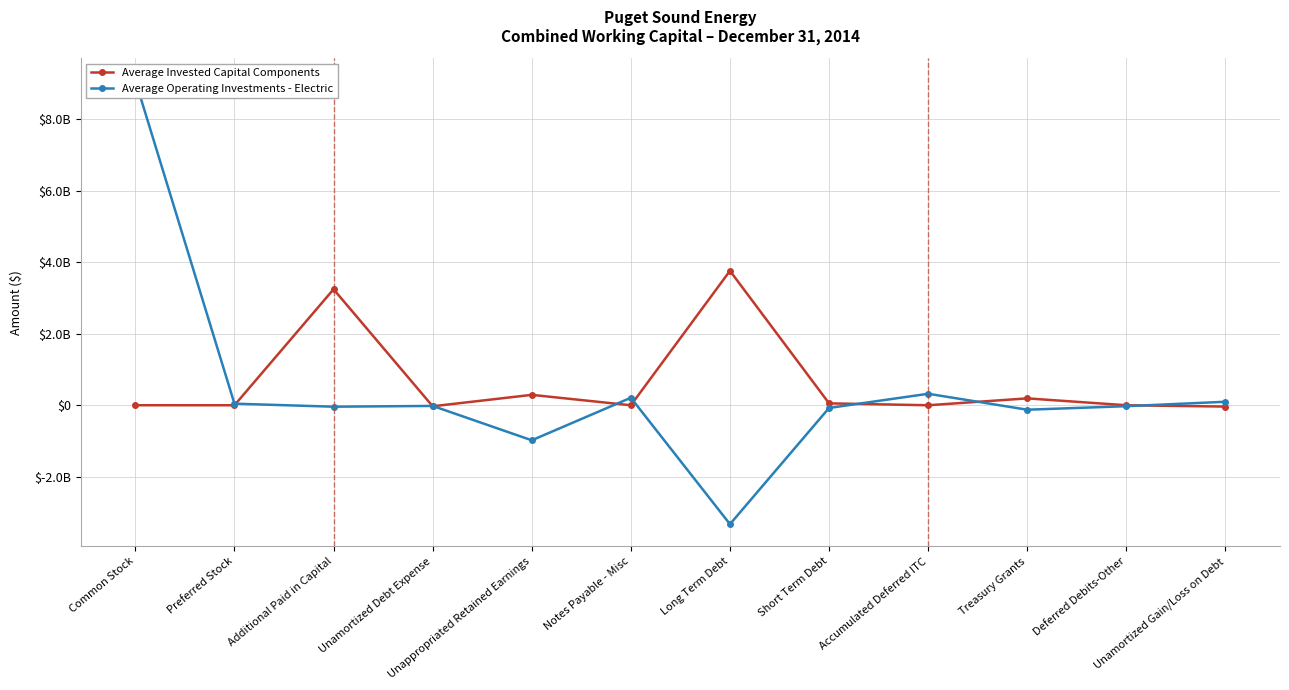

How many intersections are there between Average Operating Investments - Electric and Average Invested Capital Components?

8